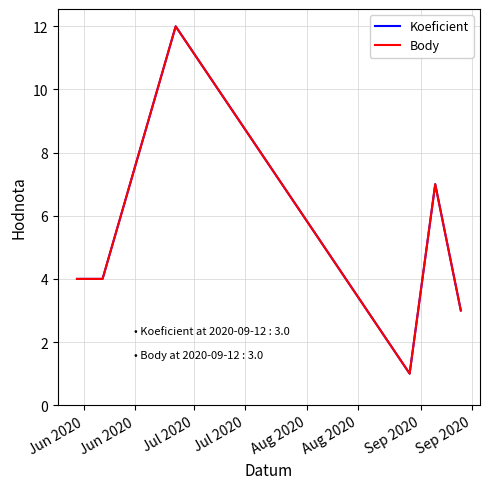

Does the chart have visible grid lines?

Yes